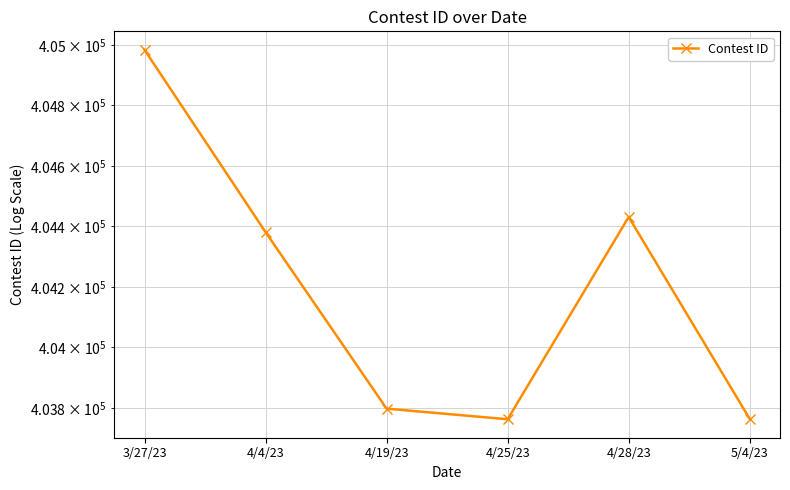

Where is the data nearest to the value 404373?

4/4/23